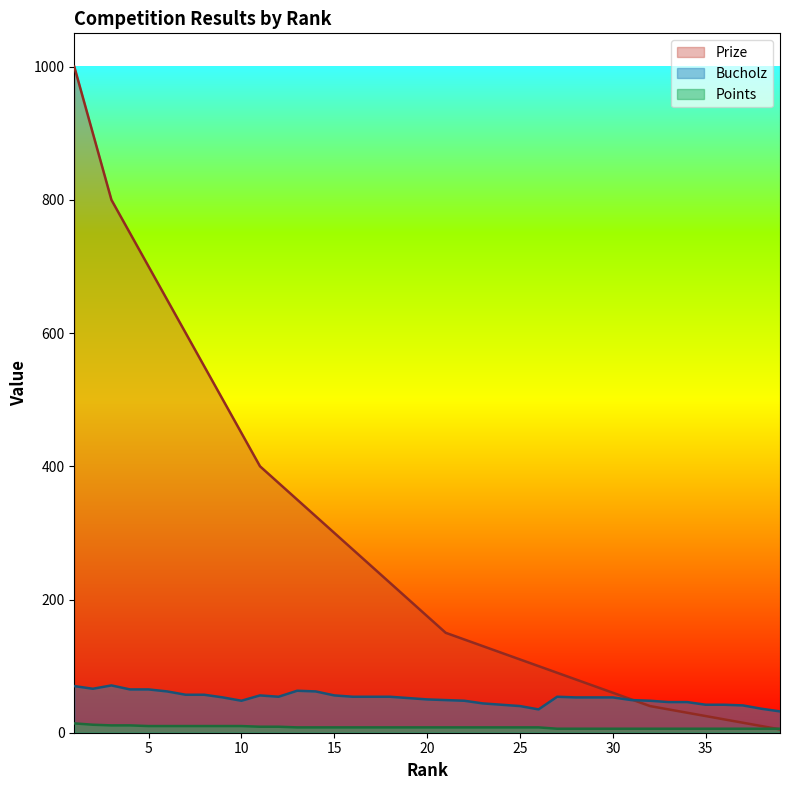

At which category is the sum across all series the highest?

1